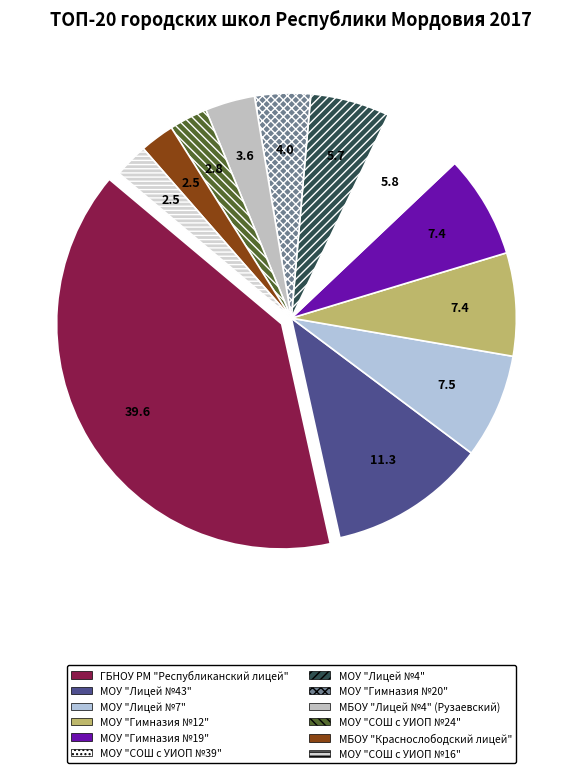

Combined, what portion of the pie is МОУ "Лицей №43" and ГБНОУ РМ "Республиканский лицей"?

50.9%